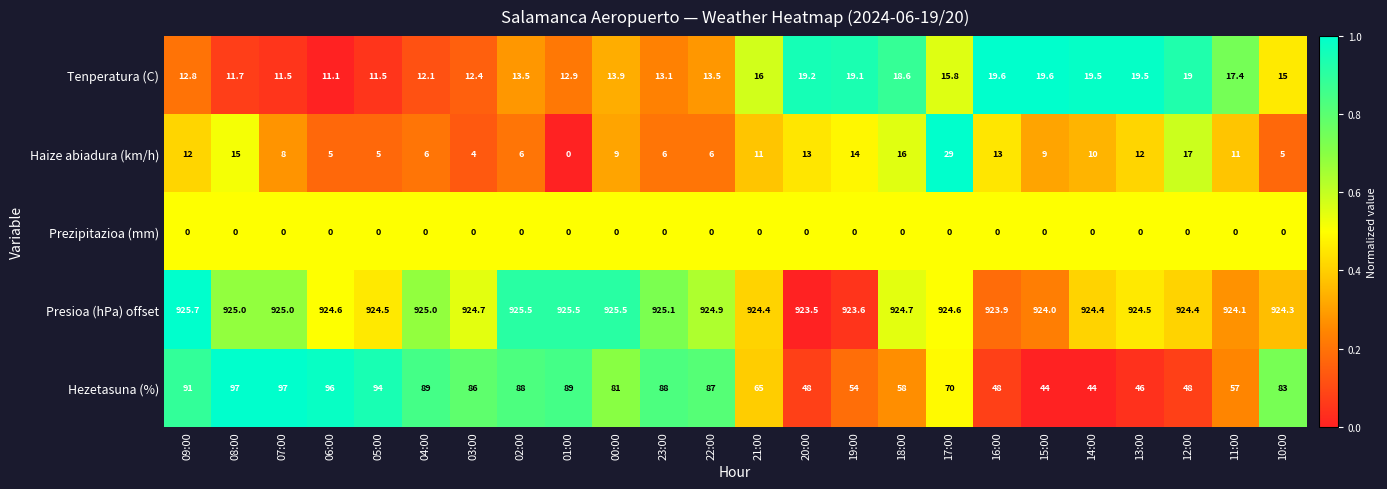

What is the difference between the highest and lowest values at 18:00?

924.7